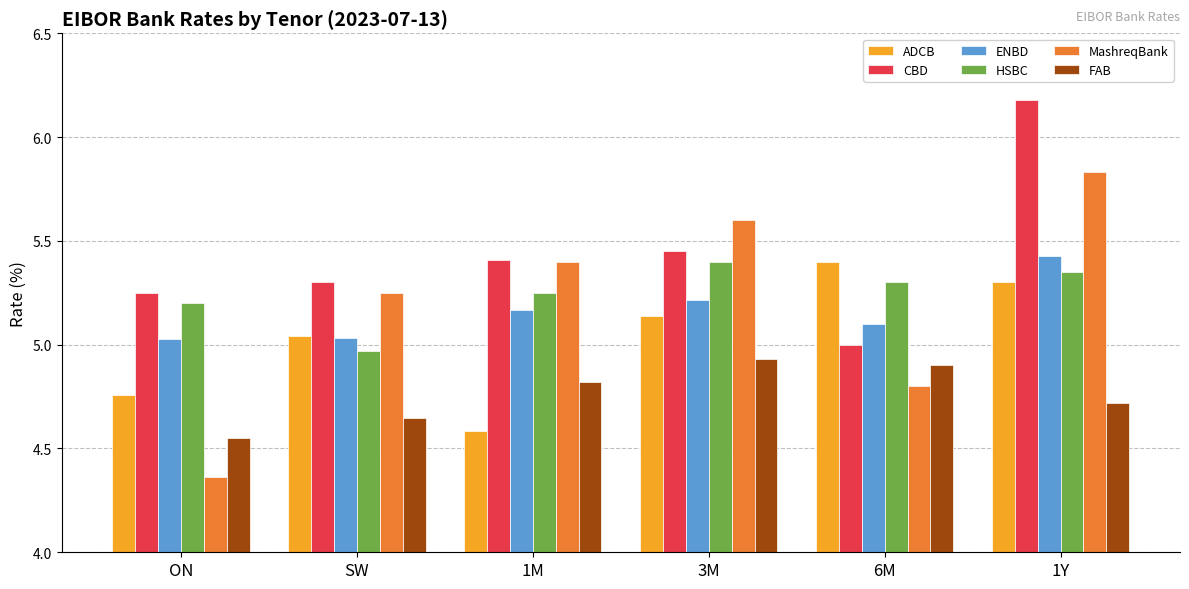

Which series has the widest spread of values?

MashreqBank